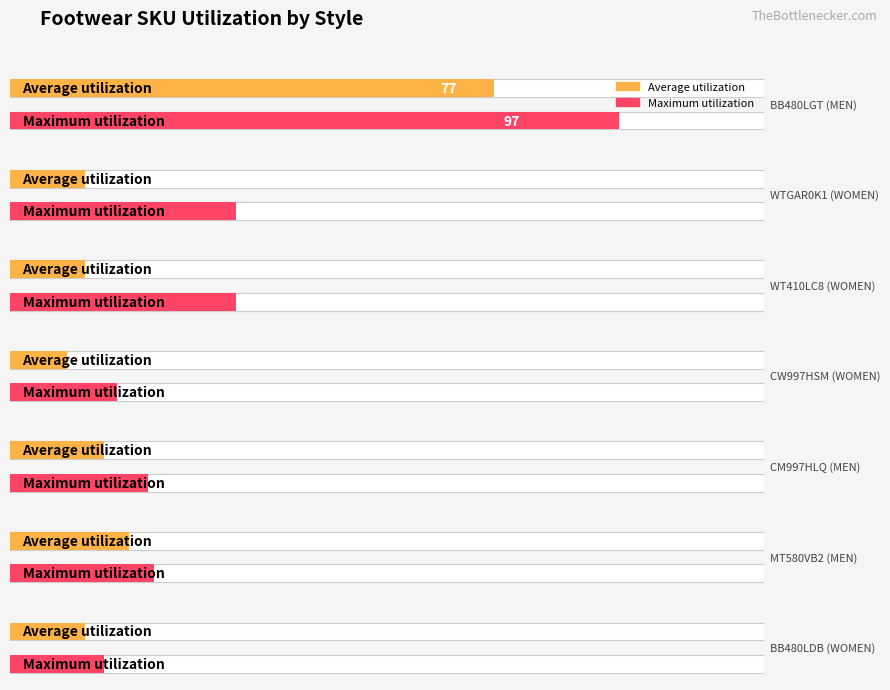

Is it true that Maximum utilization equals 36 at WT410LC8 (WOMEN)?

True